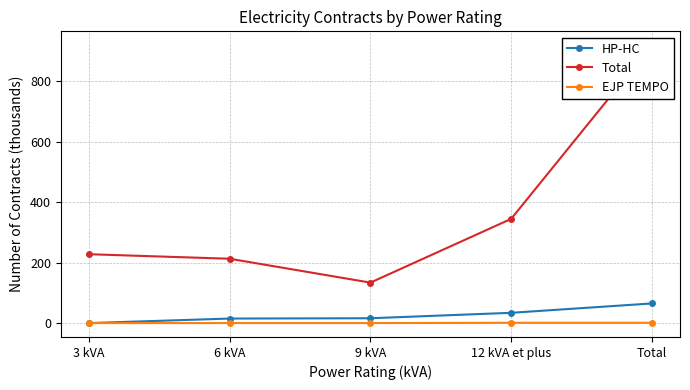

Which label corresponds to the largest value in the chart?

Total